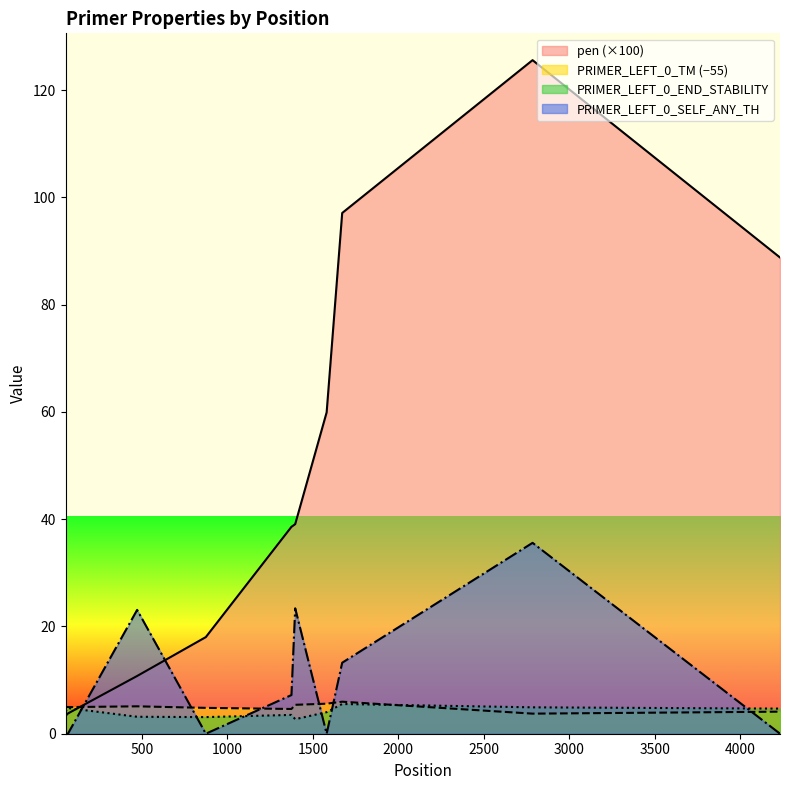

At how many categories does at least one series exceed 114?

1